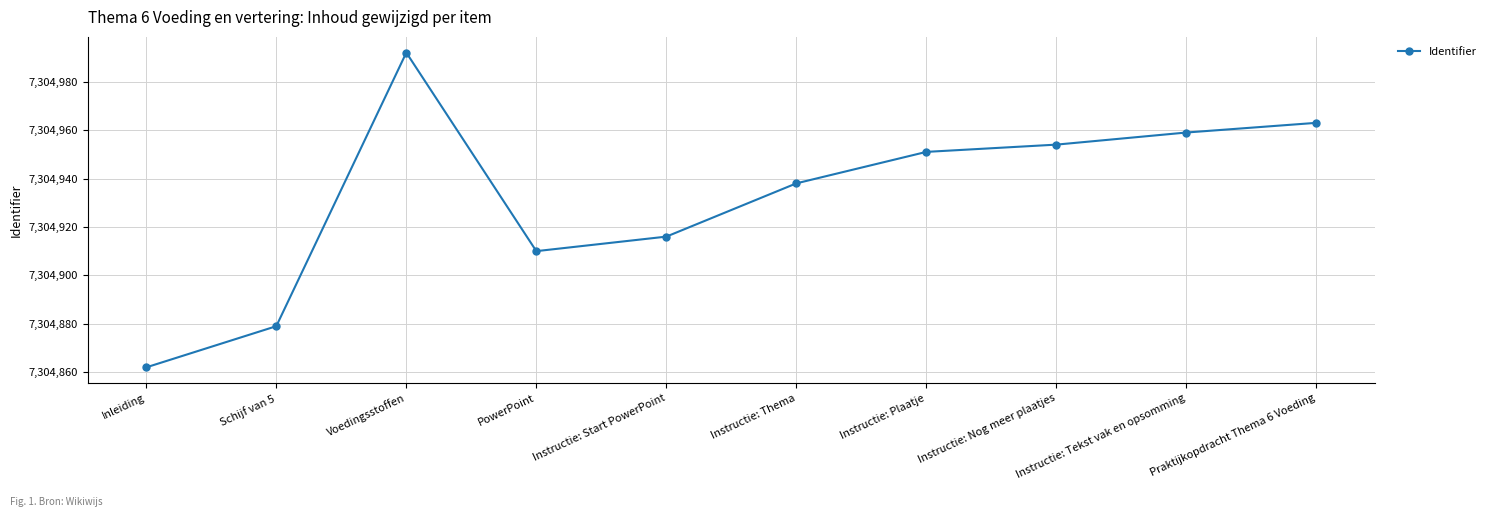

What is the value of the 1st point from the left?

7304862